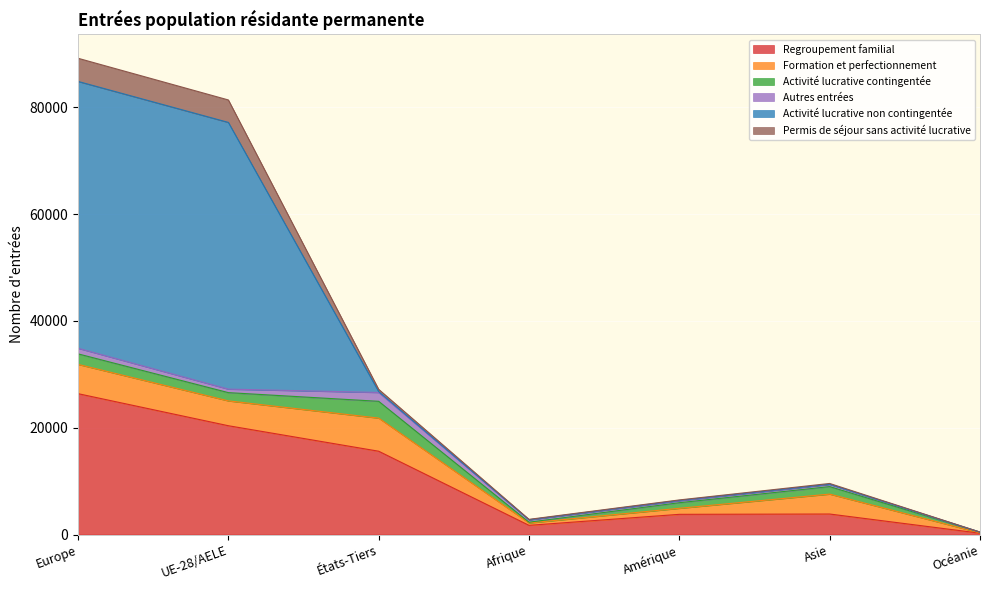

The value of Regroupement familial at États-Tiers is 10535. True or false?

False